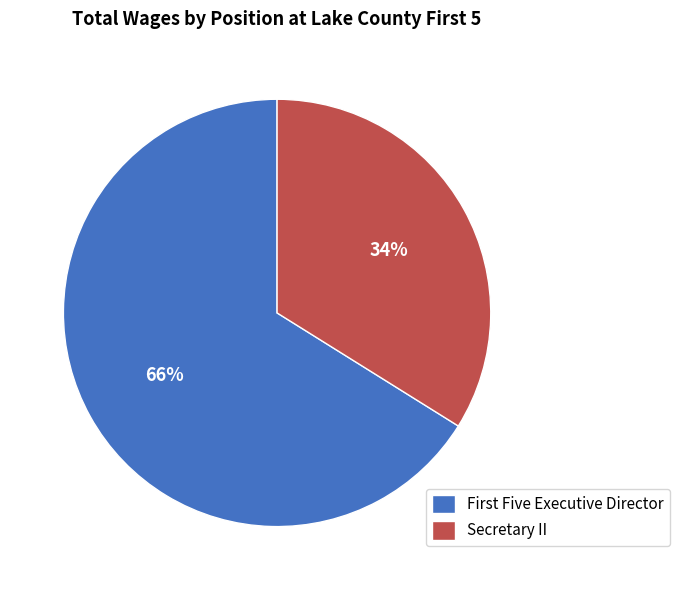

Is it true that Secretary II is 34% of the pie?

True